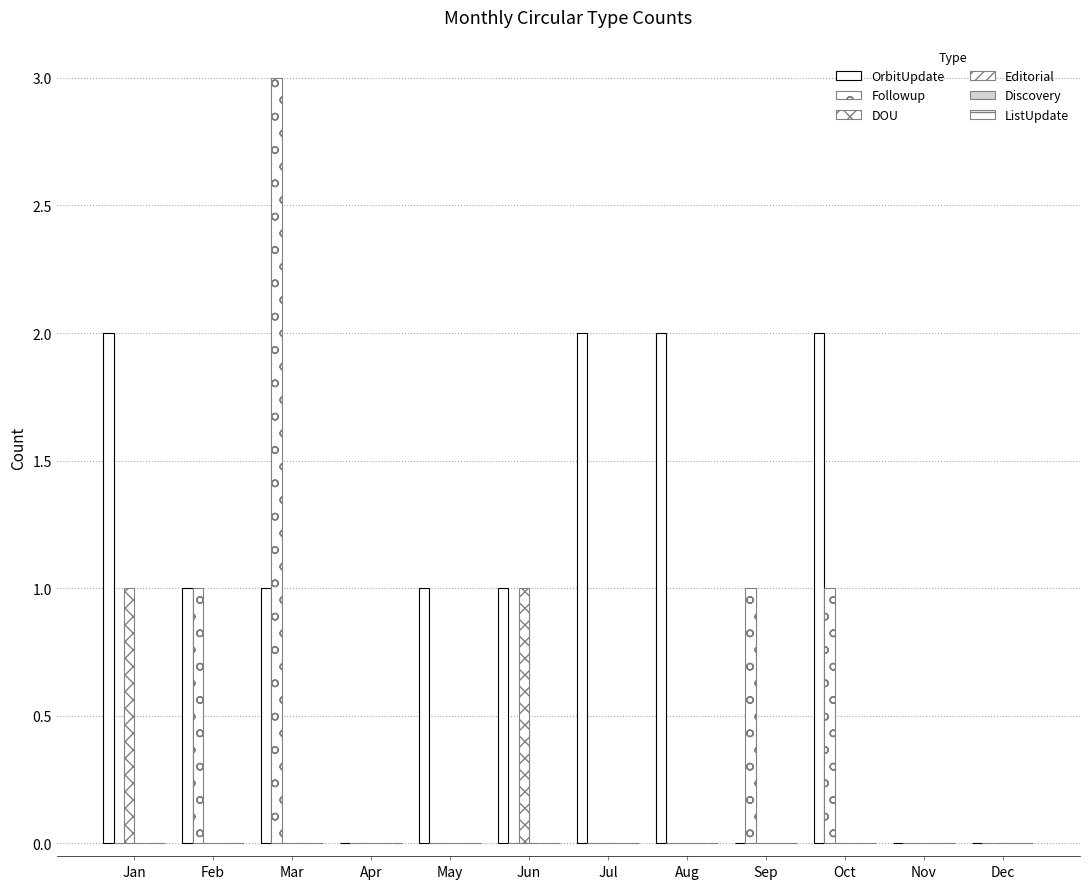

Count the Followup values in the range 0 to 1.

11